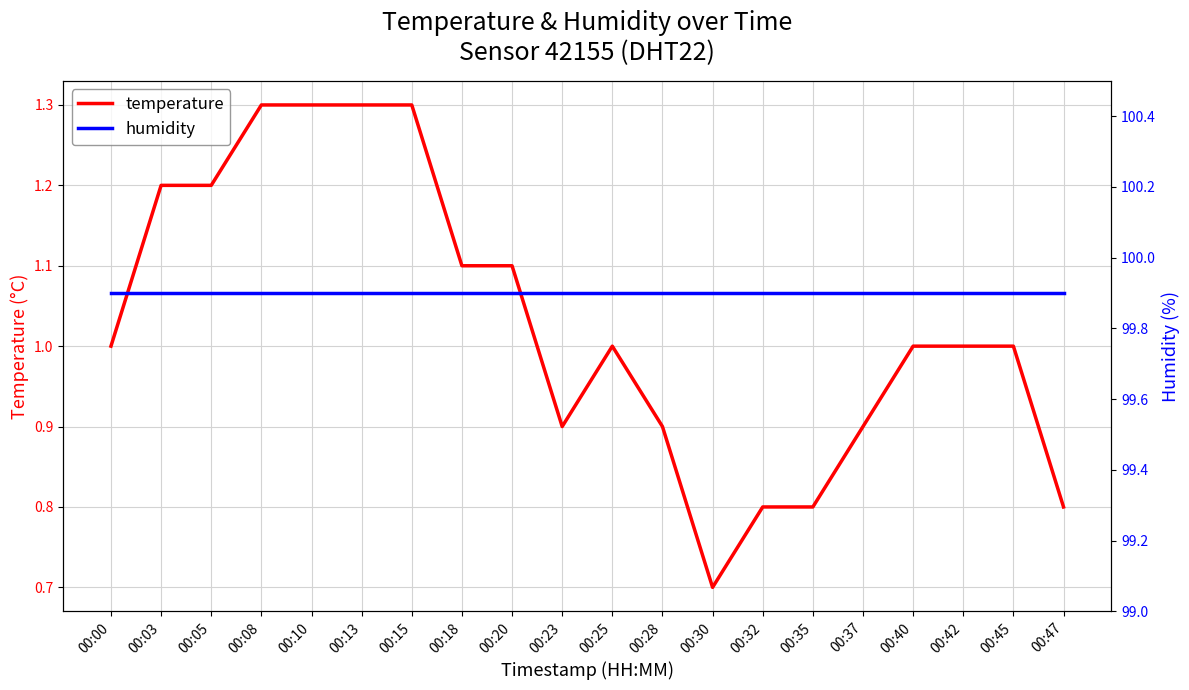

Is it true that humidity equals 31.4 at 00:30?

False